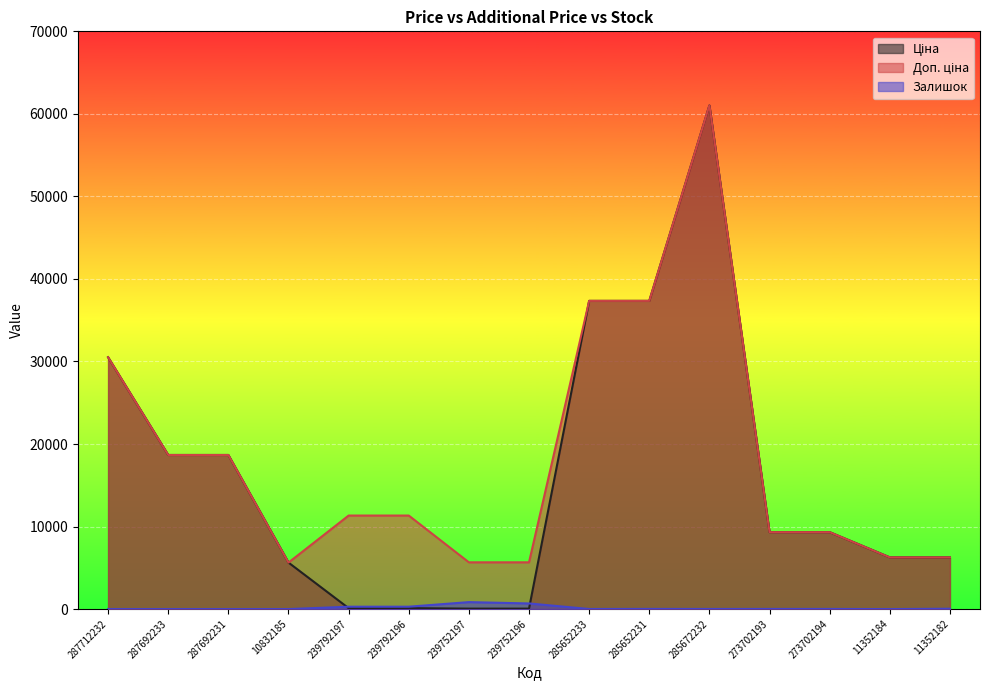

What are all the series names shown in the legend?

Ціна, Доп. ціна, Залишок